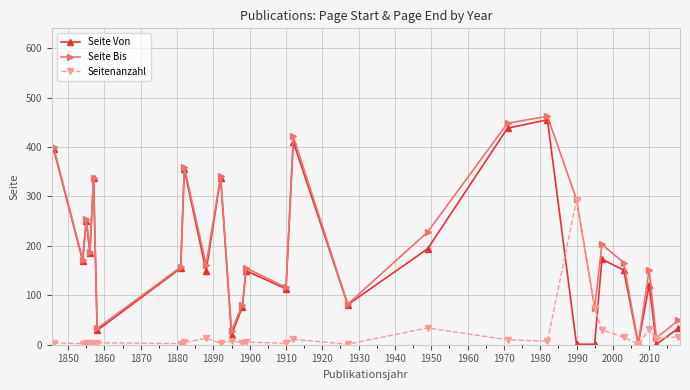

True or false: Seitenanzahl and Seite Von intersect in this chart.

True